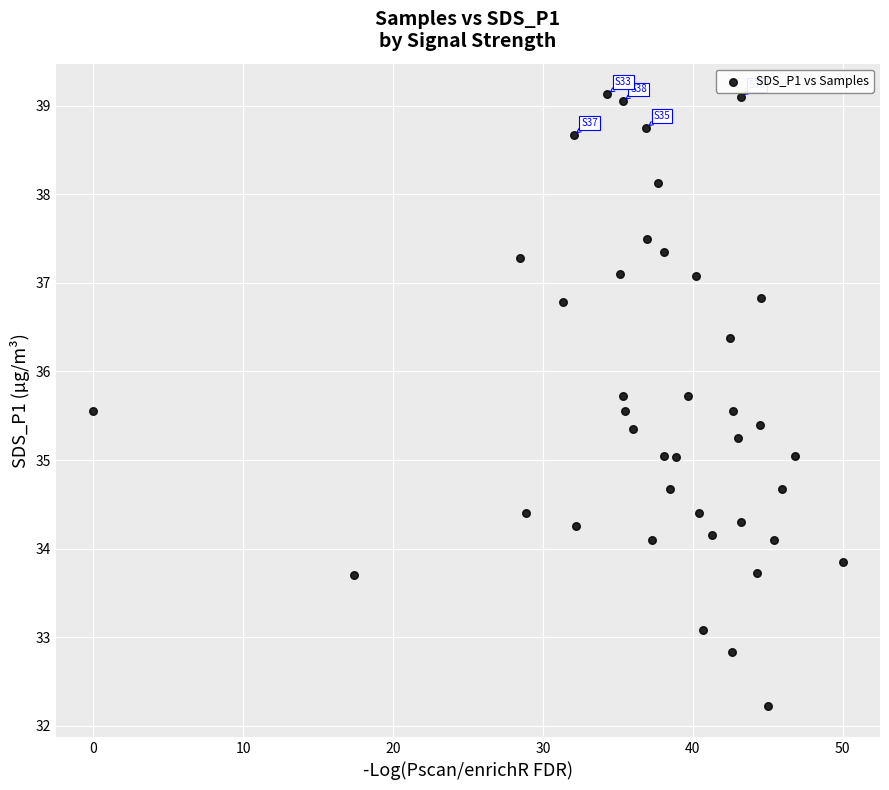

What is the range of X values (max minus min)?

50.0